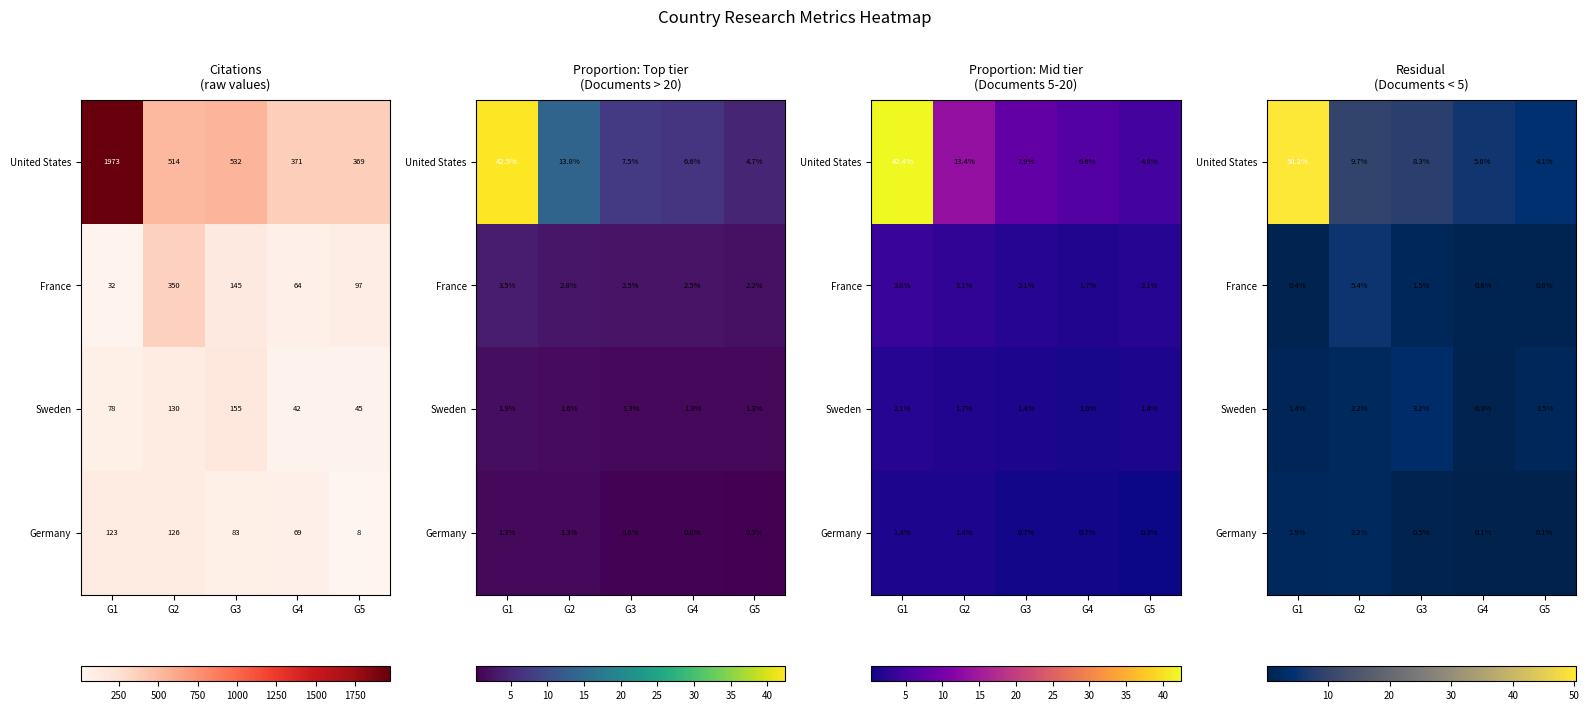

What is the minimum value for Germany?

0.1